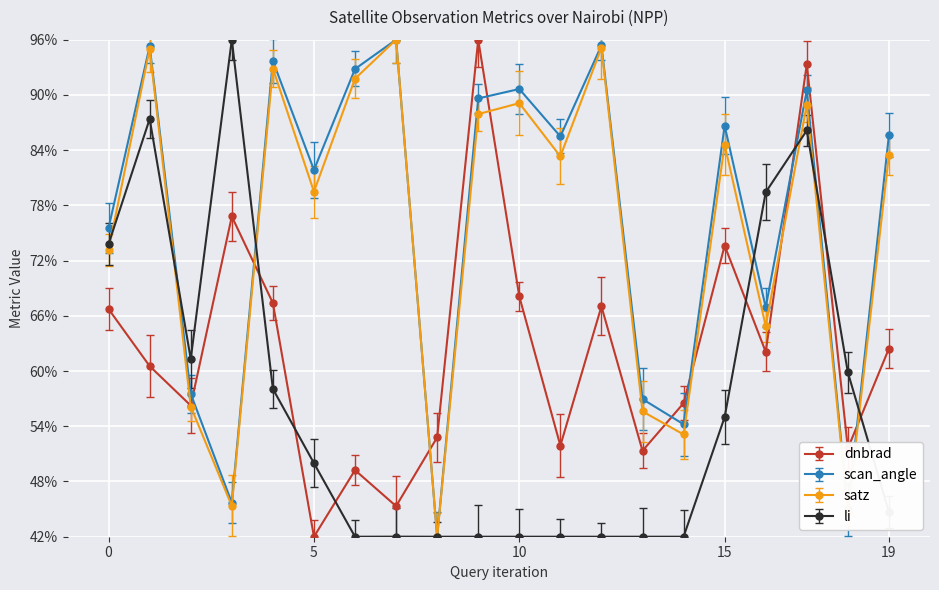

What is the maximum value for dnbrad?

96.0